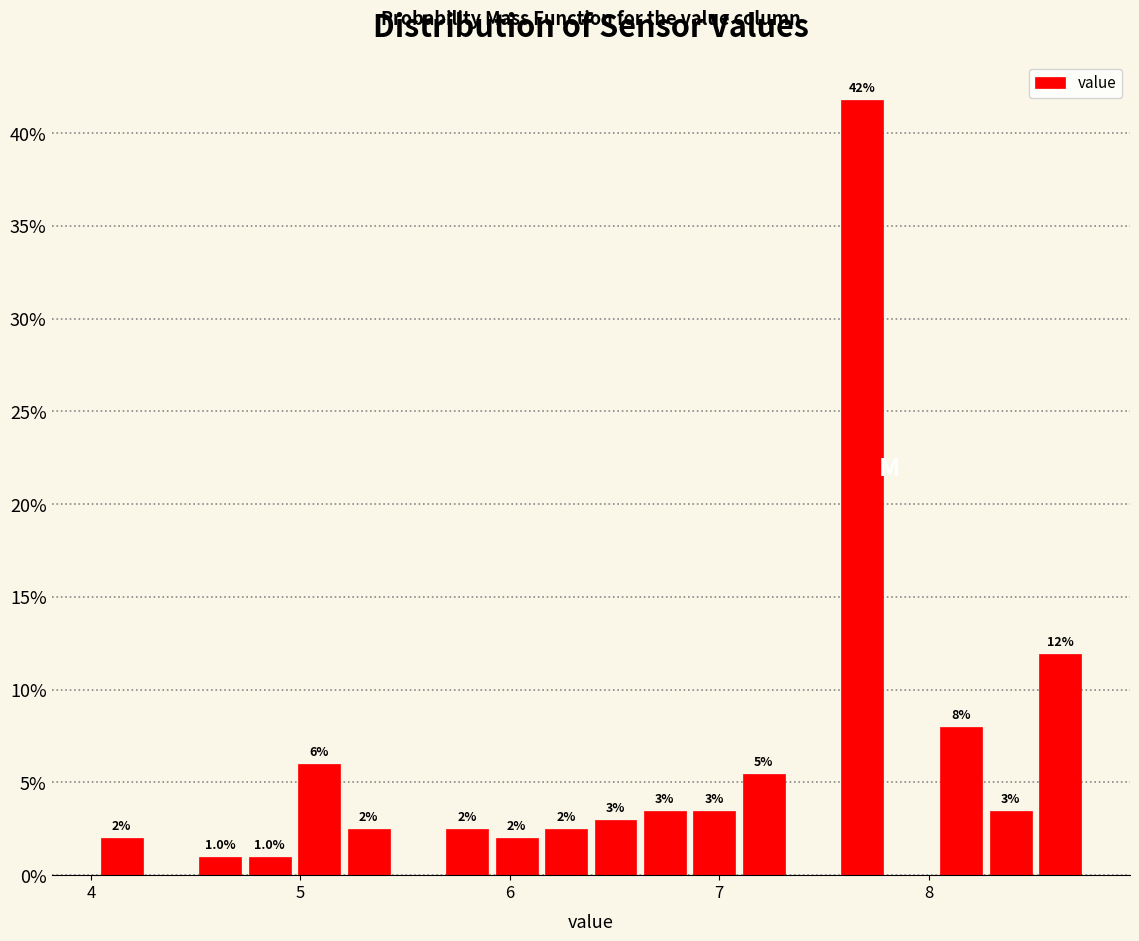

Around what value on the x-axis is the tallest bar? Give the approximate position of its centre, as read against the axis.

7.7